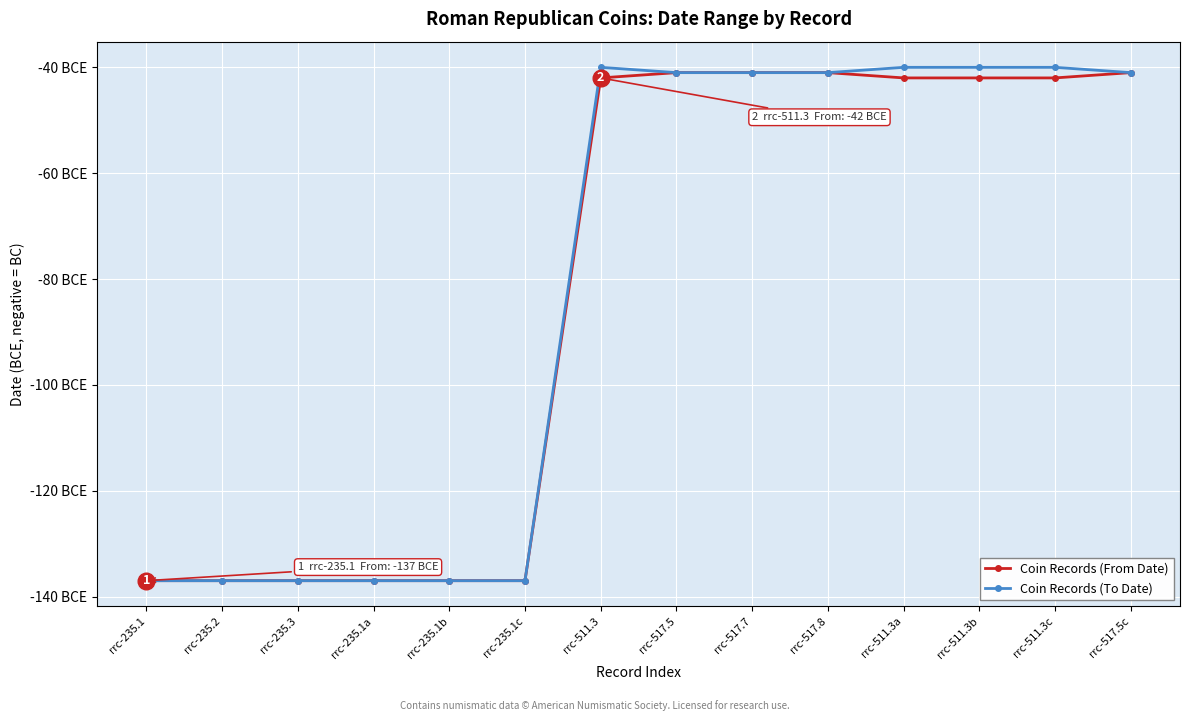

Is this an area chart (filled region under the line)?

No